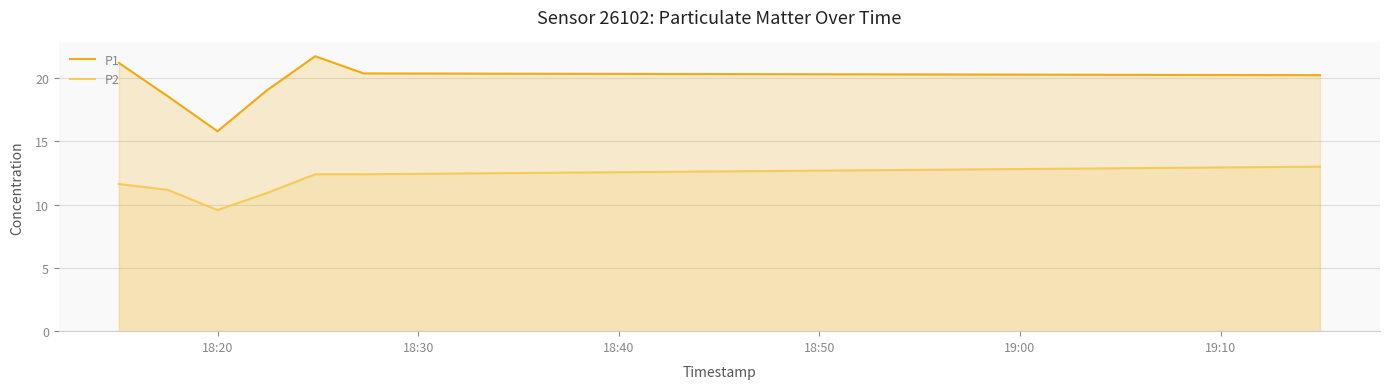

True or false: P1 has more than 1 points higher than both neighbors.

False